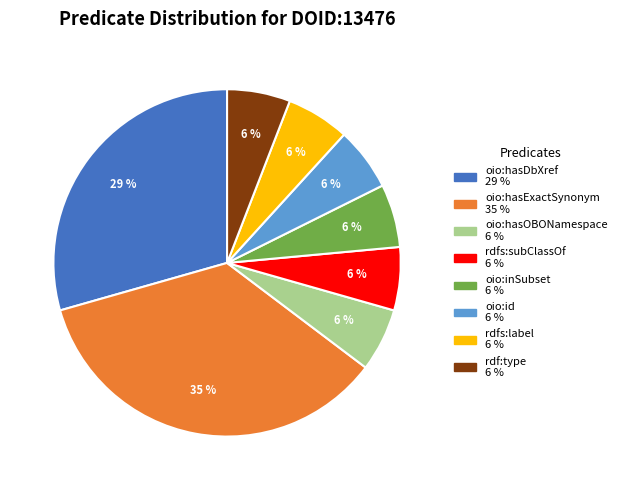

To the nearest percent, what portion does oio:hasDbXref represent?

29%